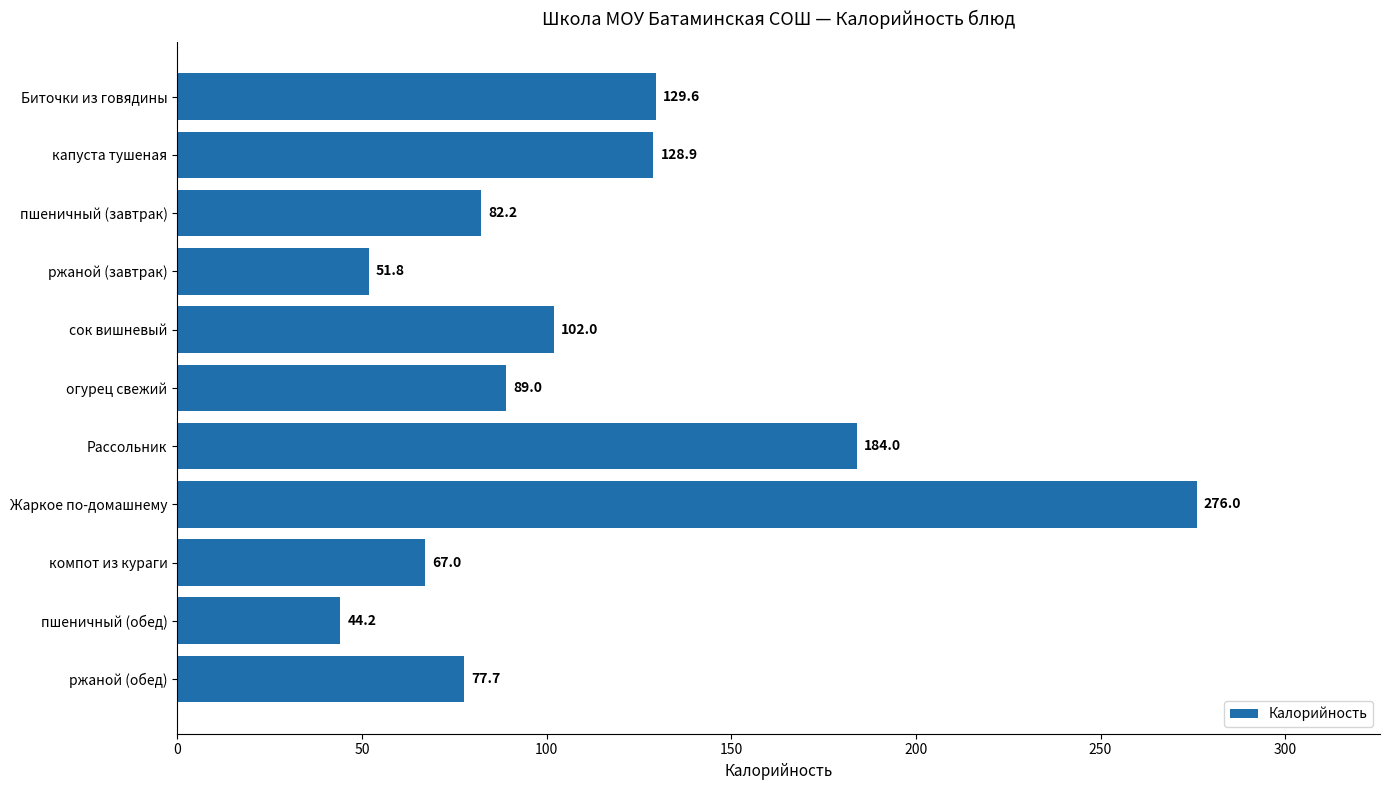

Rank the categories by value from lowest to highest.

пшеничный (обед), ржаной (завтрак), компот из кураги, ржаной (обед), пшеничный (завтрак), огурец свежий, сок вишневый, капуста тушеная, Биточки из говядины, Рассольник, Жаркое по-домашнему